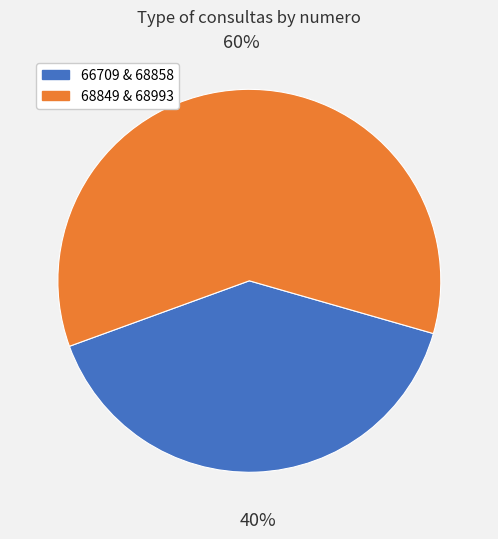

To the nearest percent, what is the difference between the largest and smallest slice percentages?

20%